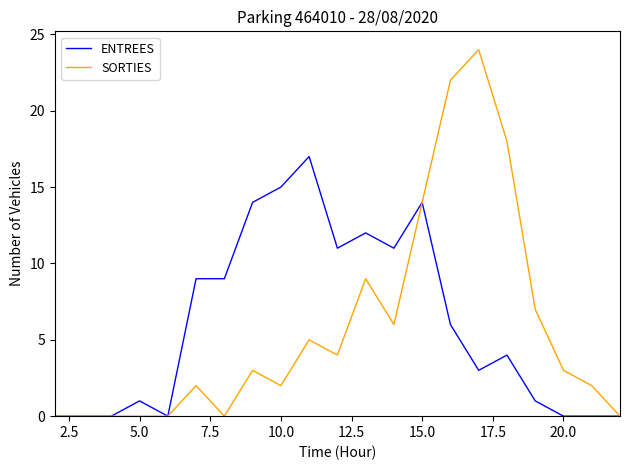

Which series has the widest spread of values?

SORTIES